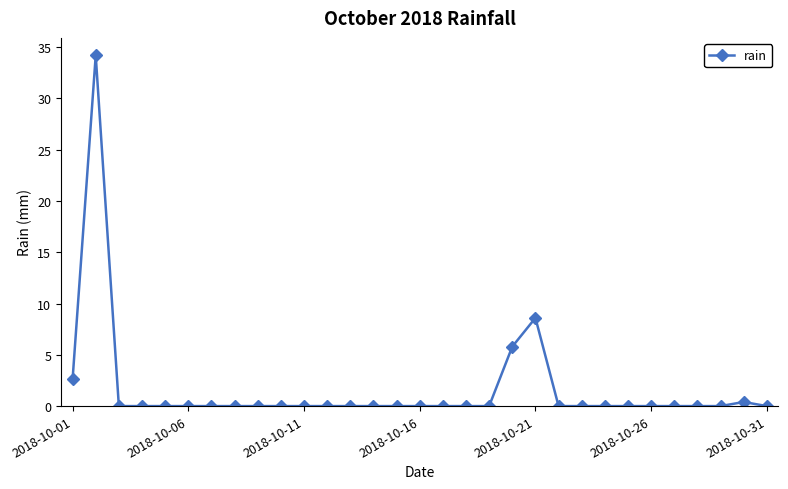

What is the maximum value shown in the chart?

34.2